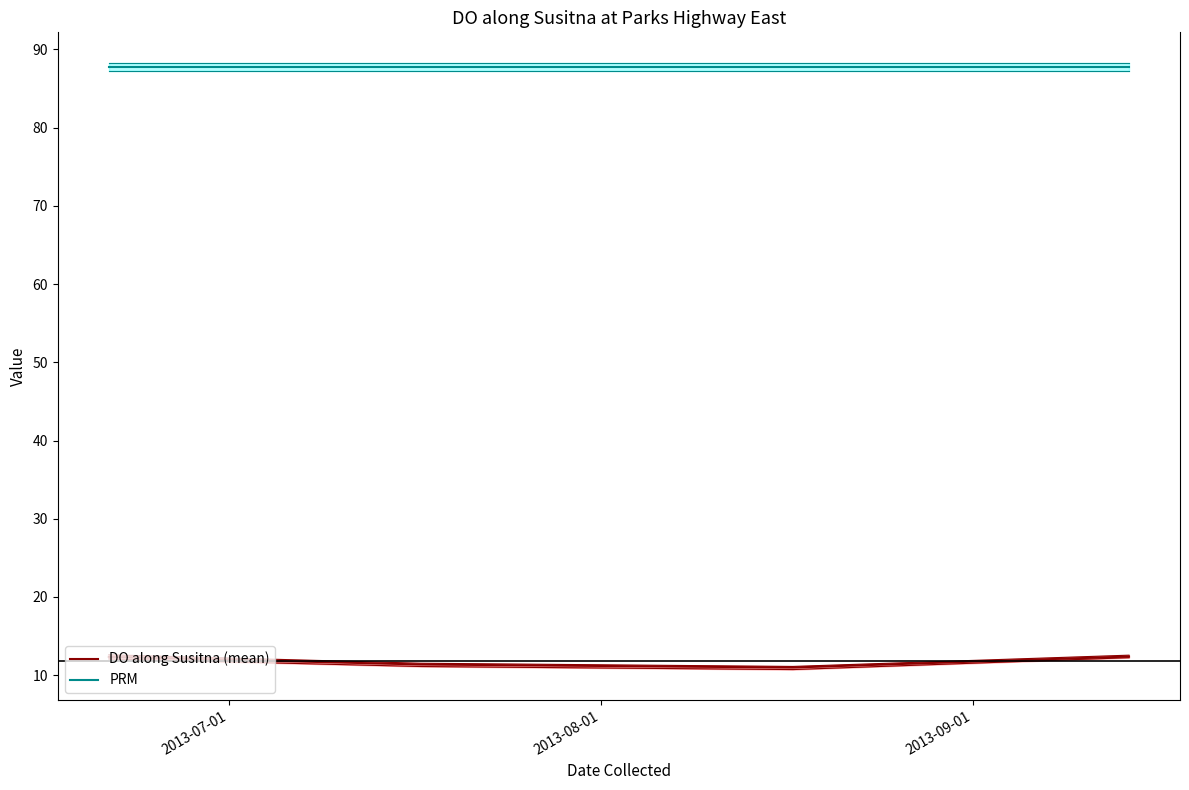

How many values in the DO along Susitna (mean) series are below 12?

2